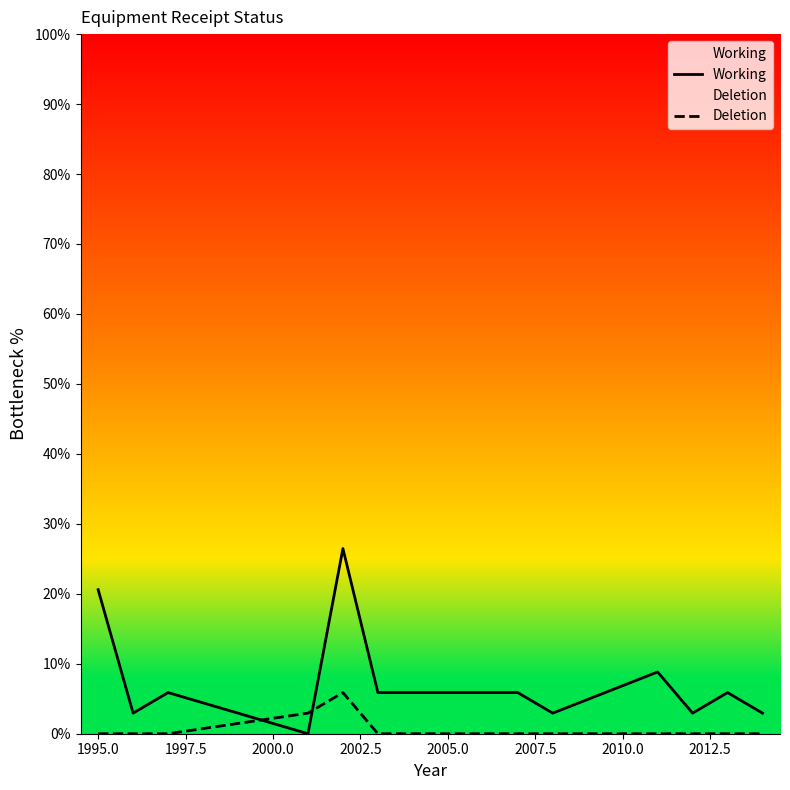

Which series has the widest spread of values?

Working